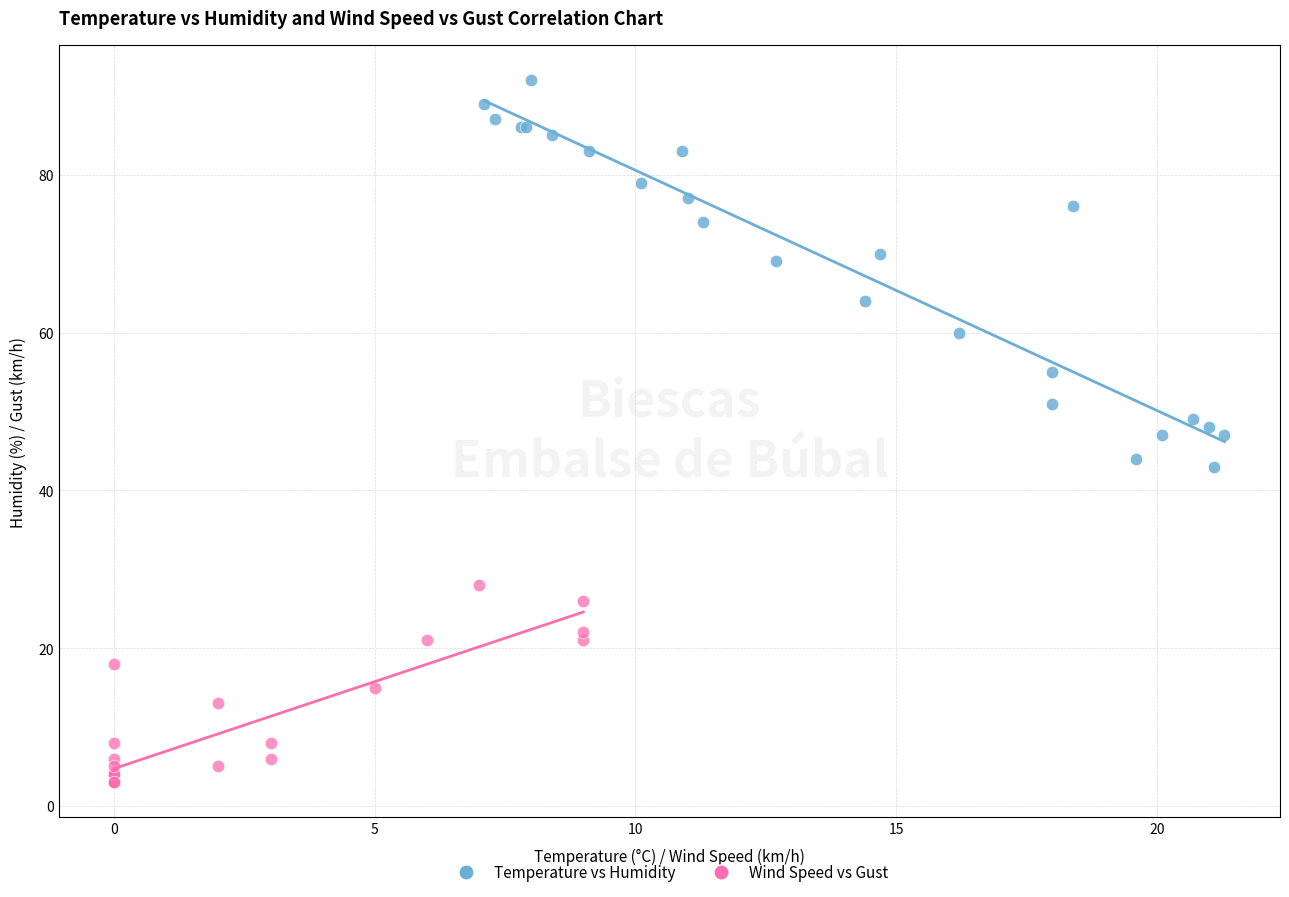

Which series reaches the minimum Y coordinate?

Wind Speed vs Gust